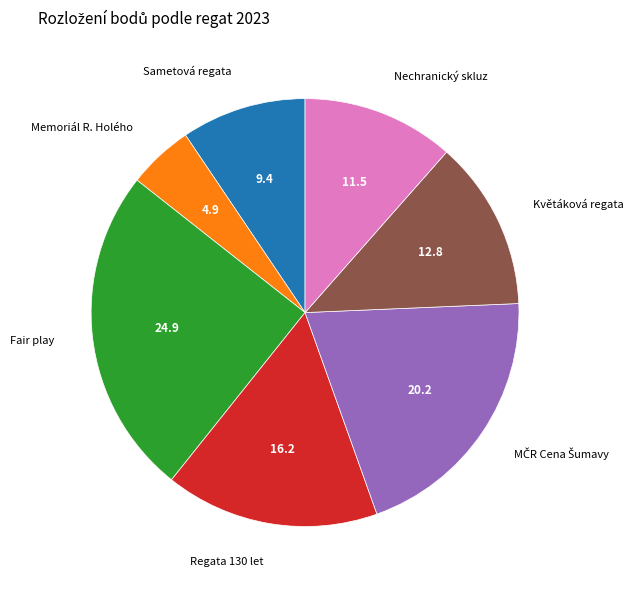

Which category has the smallest portion of the pie?

Memoriál R. Holého